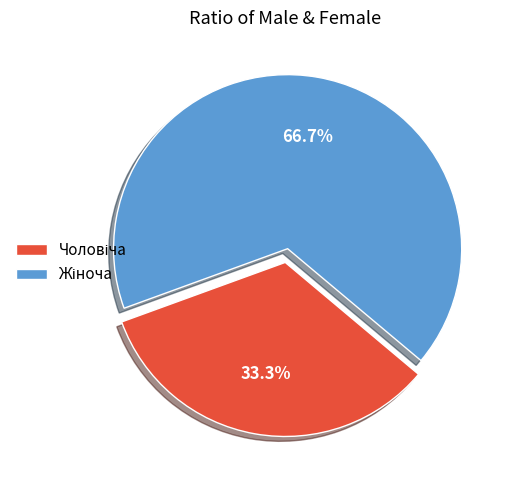

Is there any slice that represents more than half of the pie?

Yes